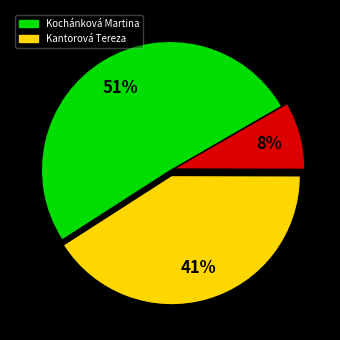

Is there a majority slice in this chart?

Yes